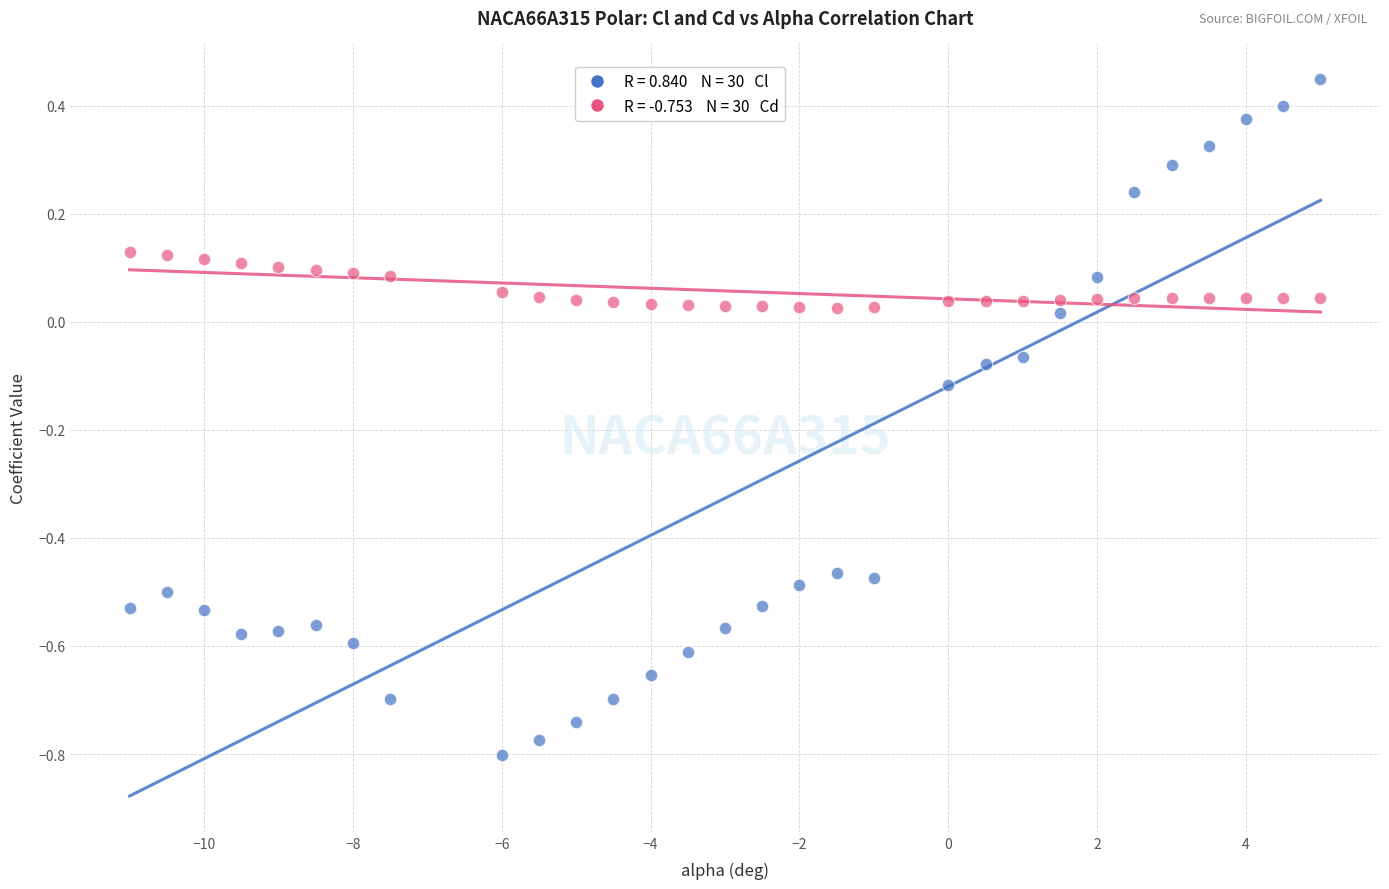

Across all data points, what is the range of Y values (max minus min)?

1.3